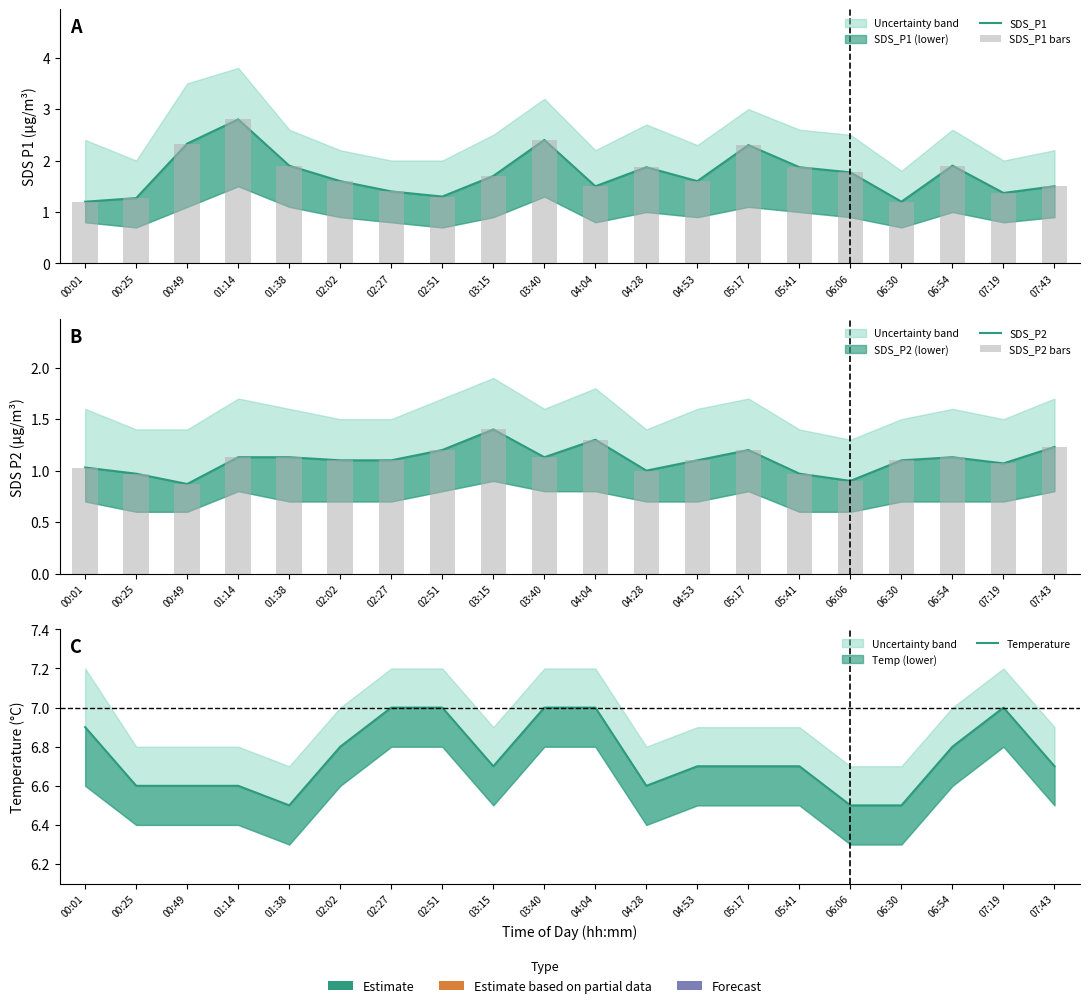

What is the label of the 15th bar from the left?

05:41